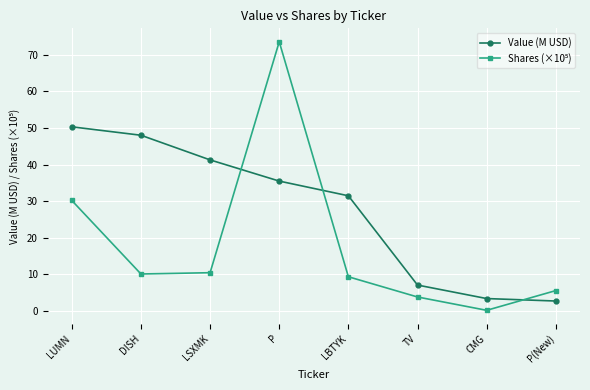

Read the Value (M USD) value at LUMN.

50.3